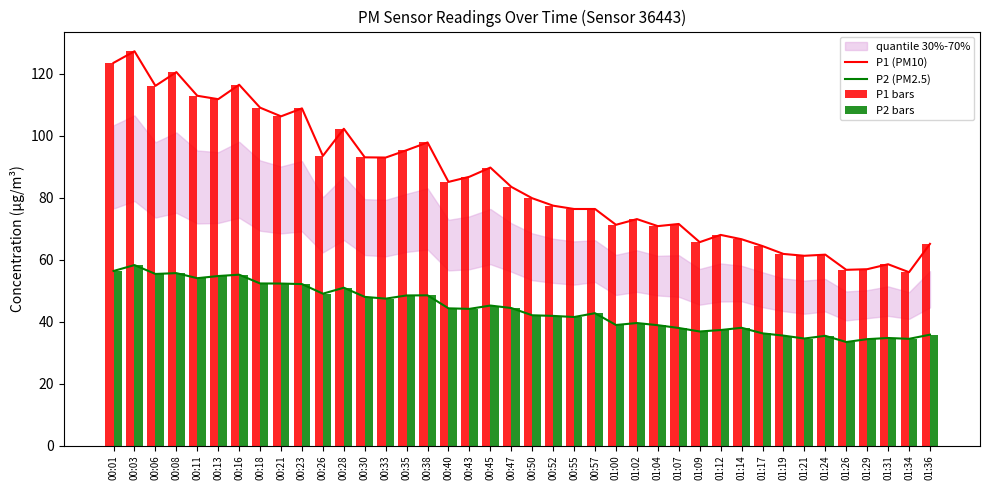

Is the value of P2 (PM2.5) at 00:28 greater than the value of P1 bars at 01:09?

No